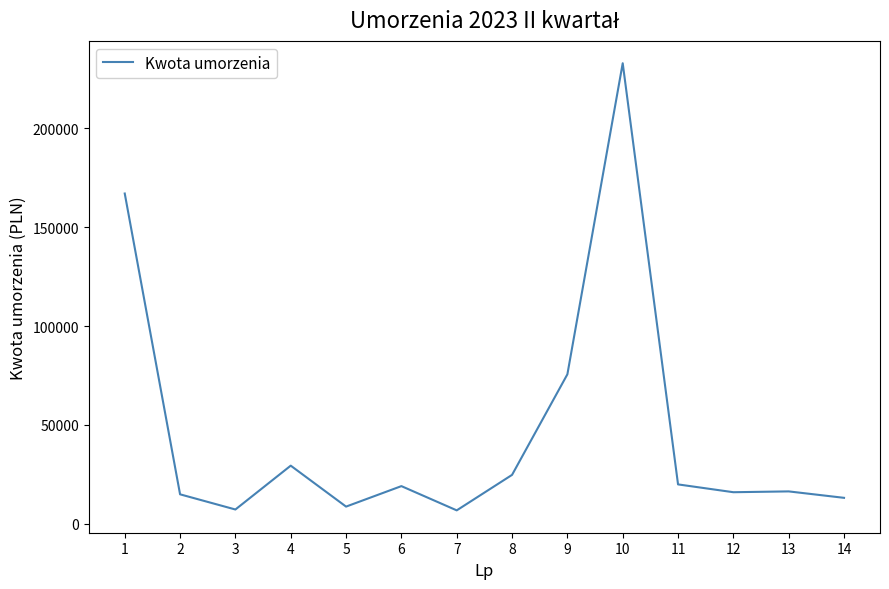

What is the difference between the maximum and minimum values?

226284.0